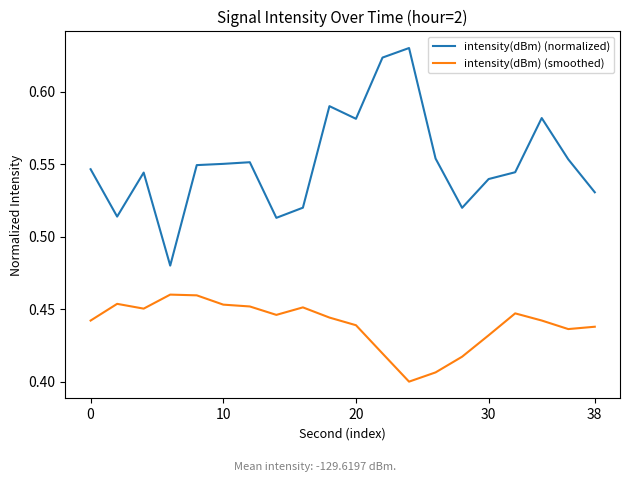

Which series has the largest total across all categories?

intensity(dBm) (normalized)